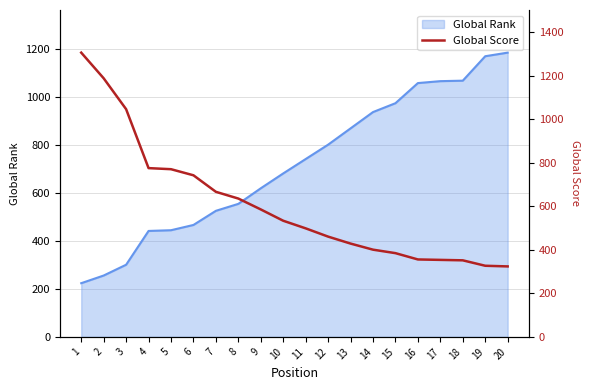

Reading right to left, what are all the values shown in this chart?

324	327	352	354	356	385	401	429	461	499	534	586	636	667	743	771	776	1047	1189	1307